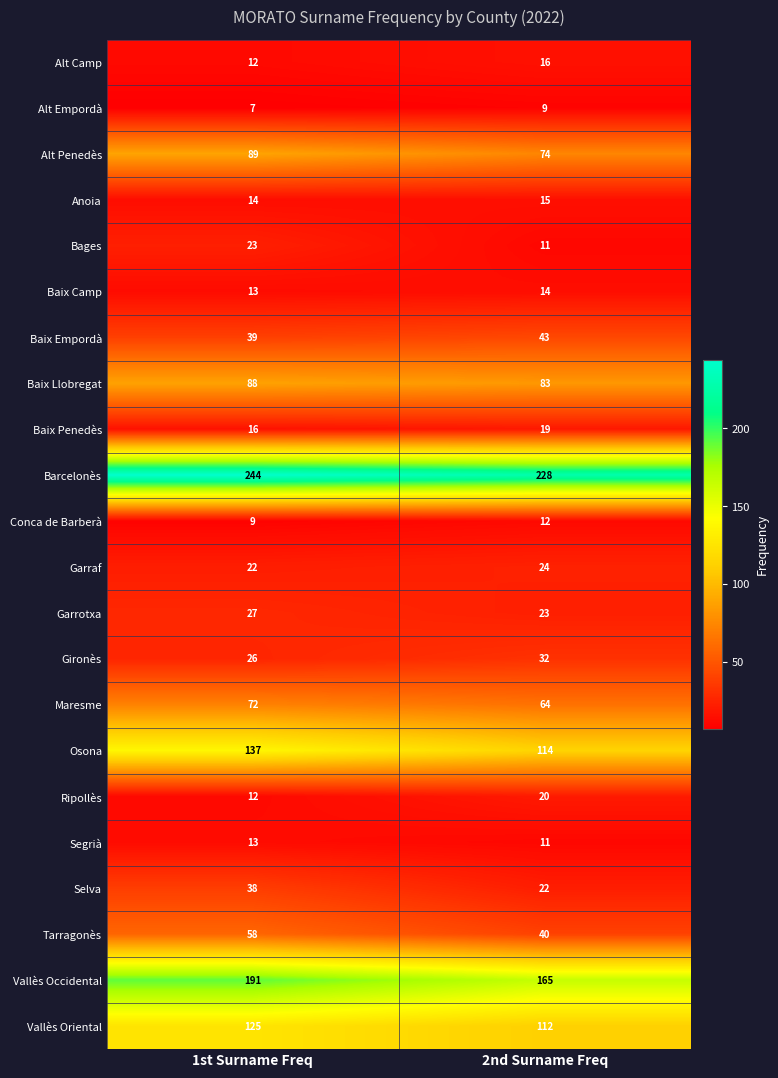

The value of Vallès Occidental at 1st Surname Freq is 288. True or false?

False